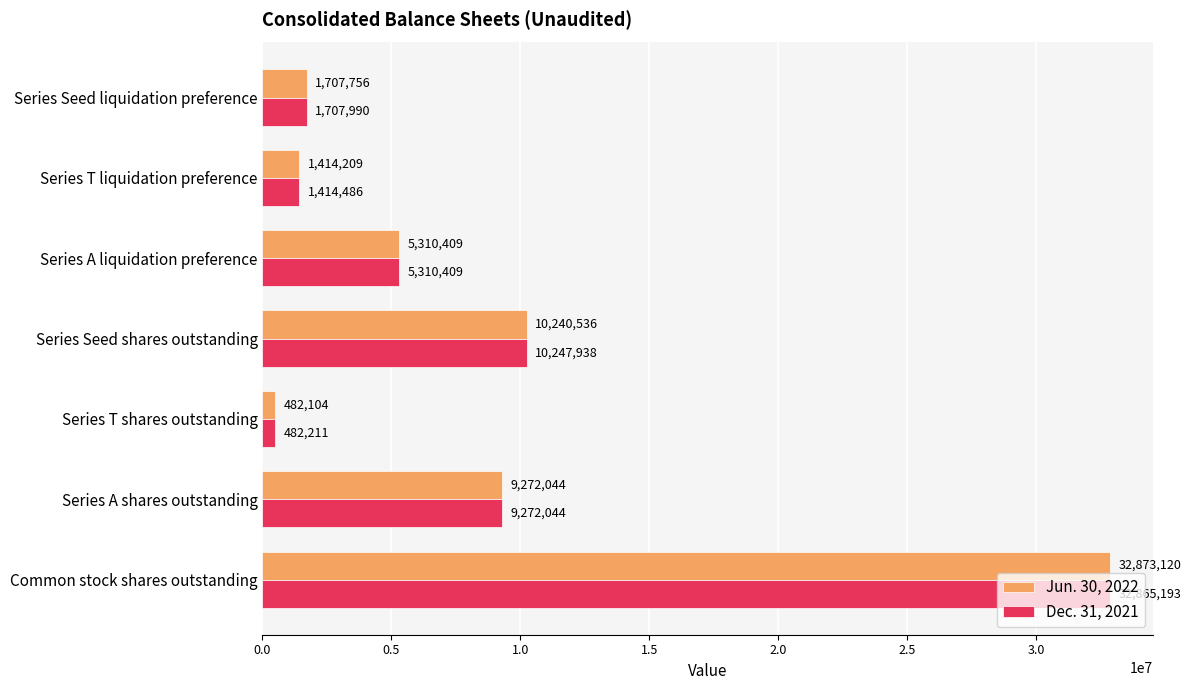

Which category has the lowest value across all series?

Series T shares outstanding